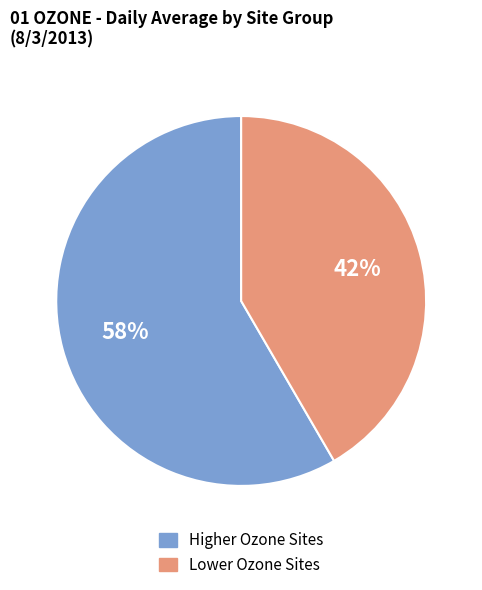

To the nearest percent, what is the average slice percentage?

50%